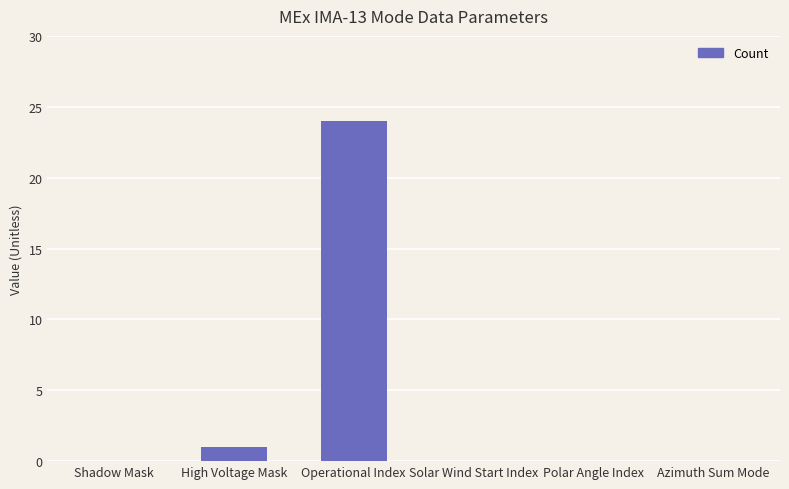

Reading right to left, what are all the values shown in this chart?

0	0	0	24	1	0